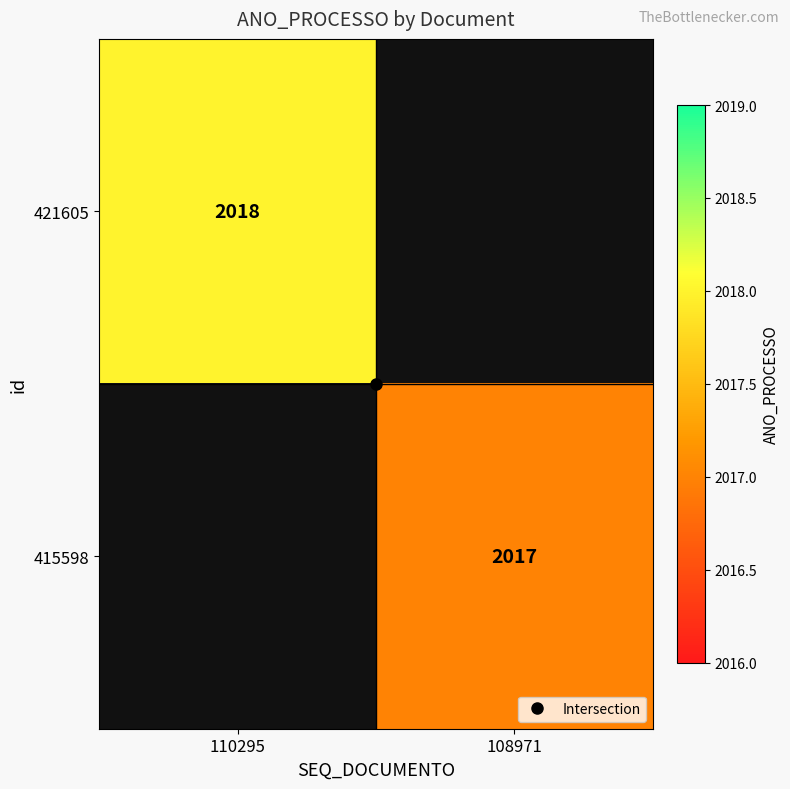

Is the value of 415598 at 108971 greater than the value of 421605 at 108971?

Yes